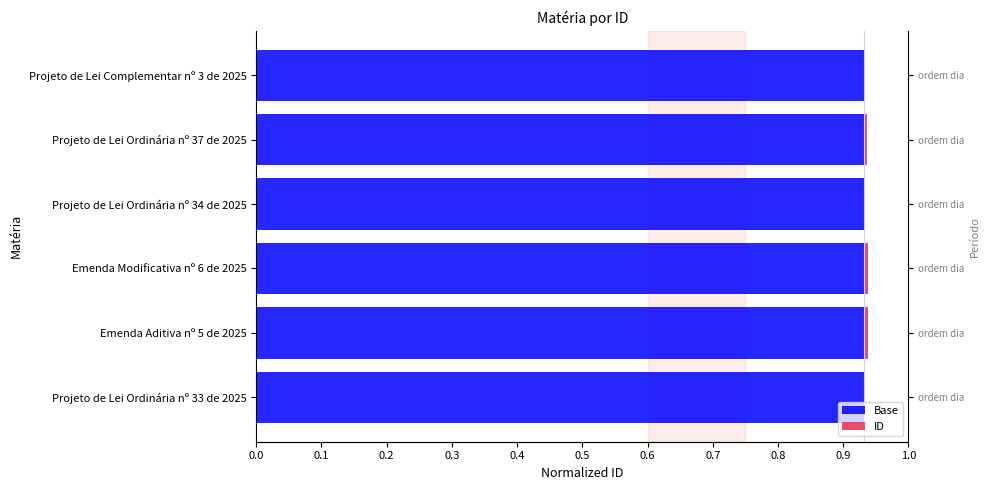

Does the chart contain stacked bars?

No